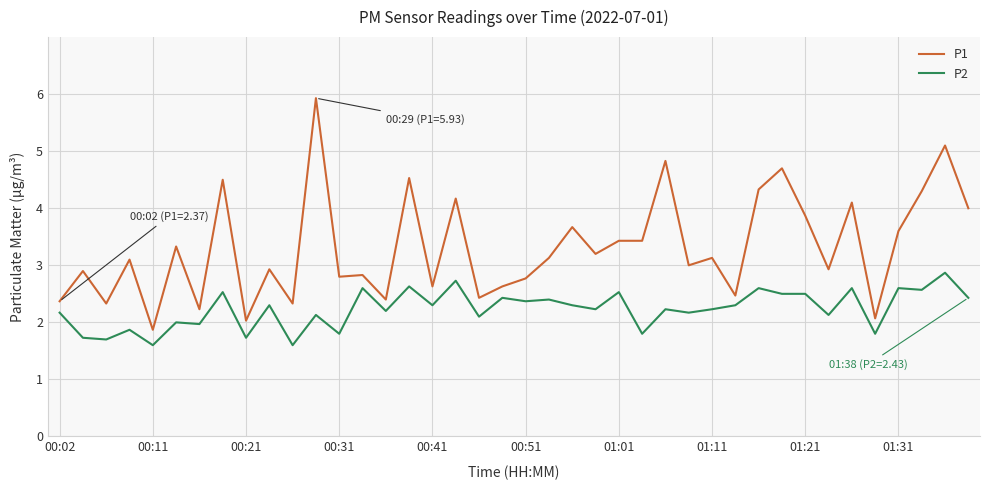

True or false: P2 and P1 cross at least once.

False